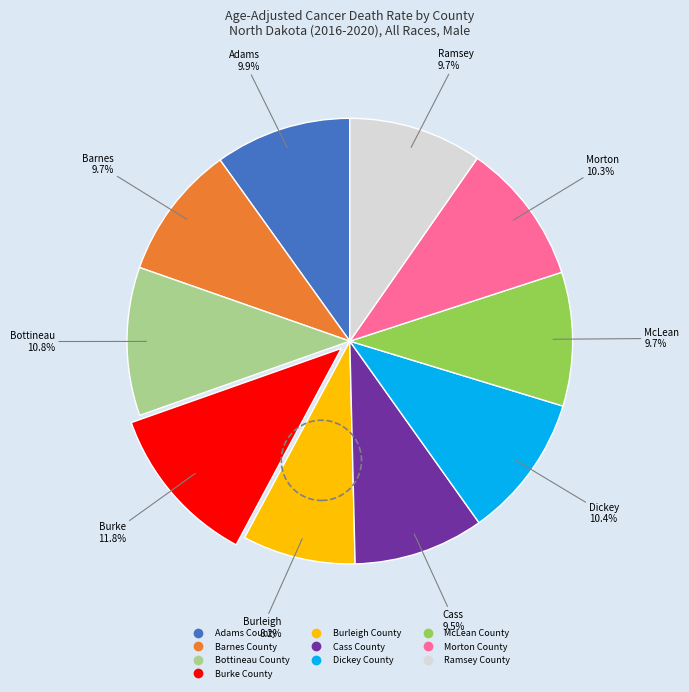

Which slice is the largest?

Burke County